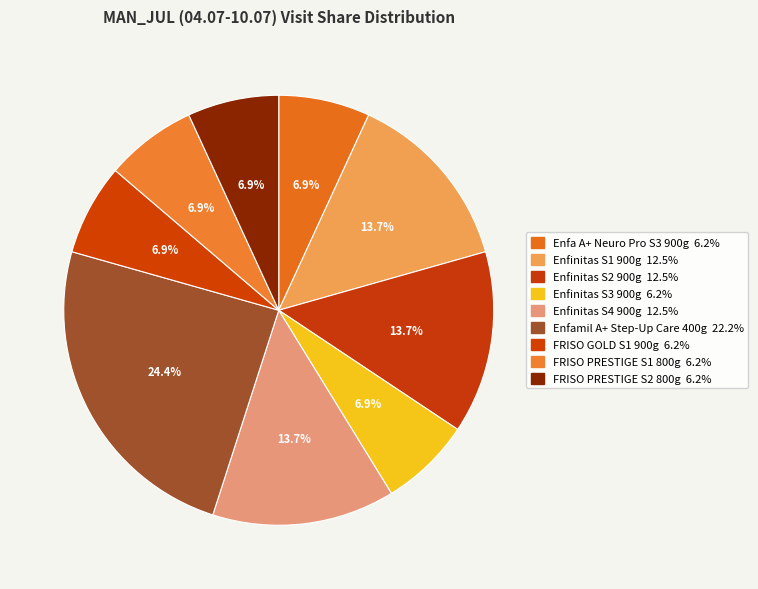

Rank the categories by value from highest to lowest.

Enfamil A+ Step-Up Care Milk Powder 400g, Enfinitas S1 900g, Enfinitas S2 900g, Enfinitas S4 900g, Enfa A+ Neuro Pro Stage 3 900g, Enfinitas S3 900g, FRISO GOLD STAGE S1 900g, FRISO PRESTIGE STAGE S1 800g, FRISO PRESTIGE STAGE S2 800g